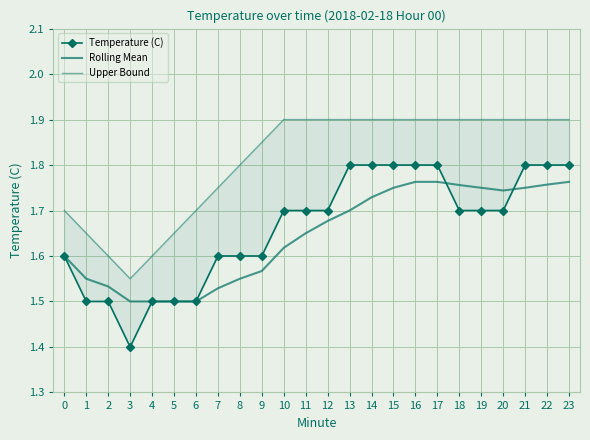

What is the smallest value displayed?

1.4